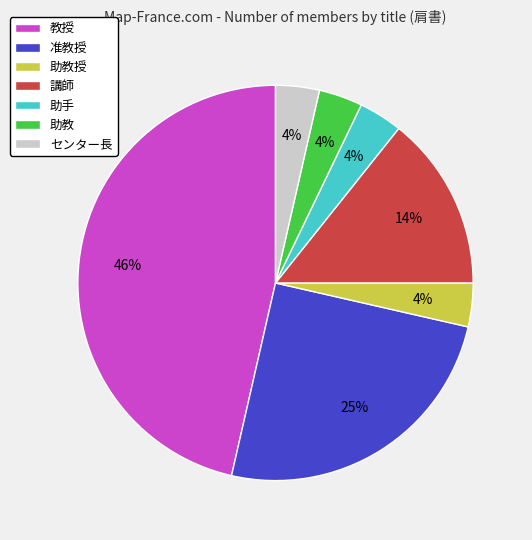

Which slice is the largest?

教授